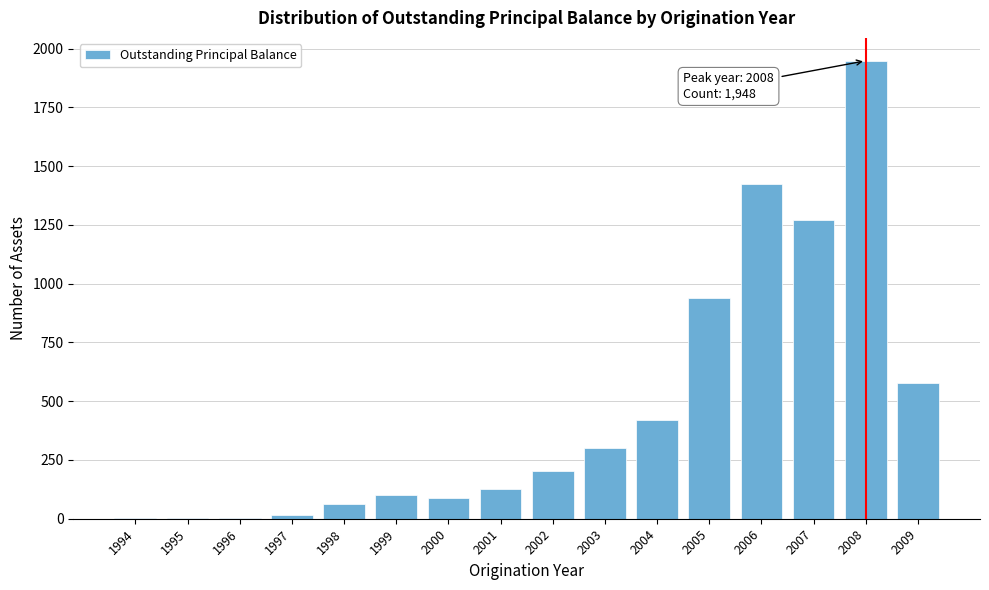

Which category has the highest value across all series?

2008